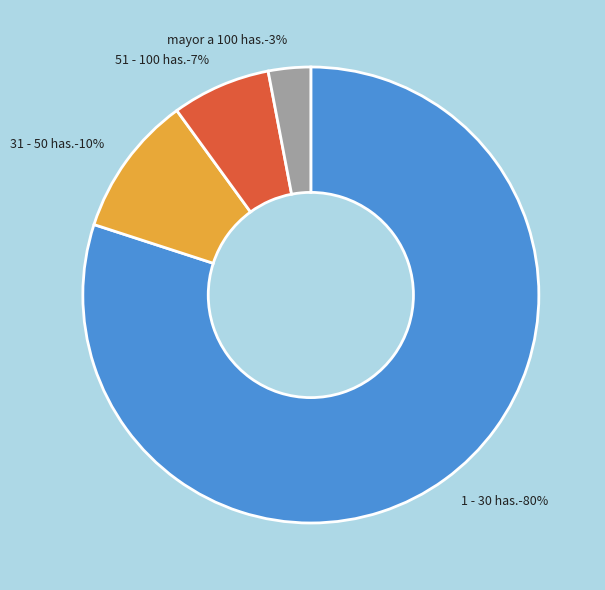

To the nearest percent, what is the combined percentage of 1 - 30 has. and 51 - 100 has.?

87%